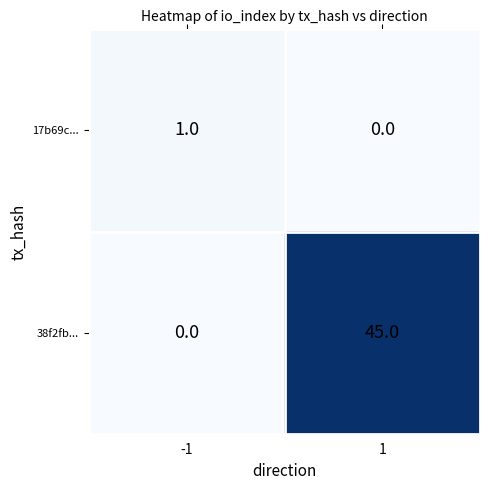

Which category has the highest value across all series?

1